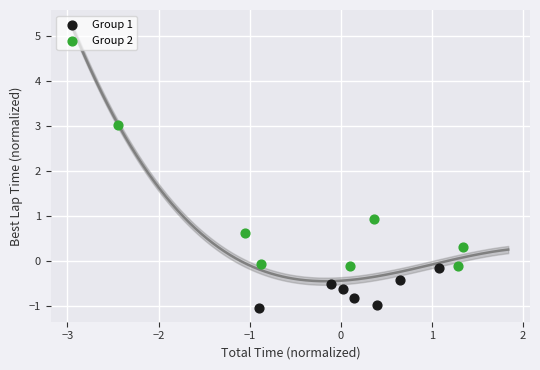

Which series contains the lowest Y value?

Group 1